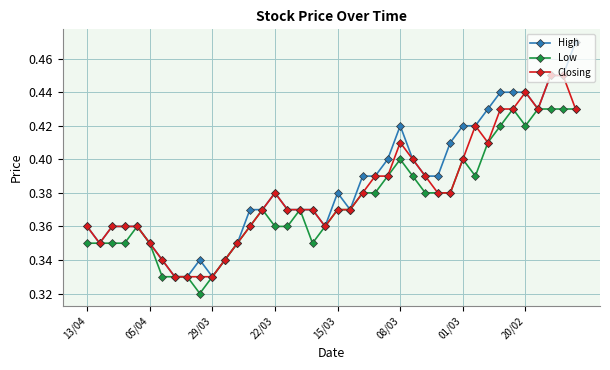

Rank the series by their maximum value, from highest to lowest.

High, Closing, Low